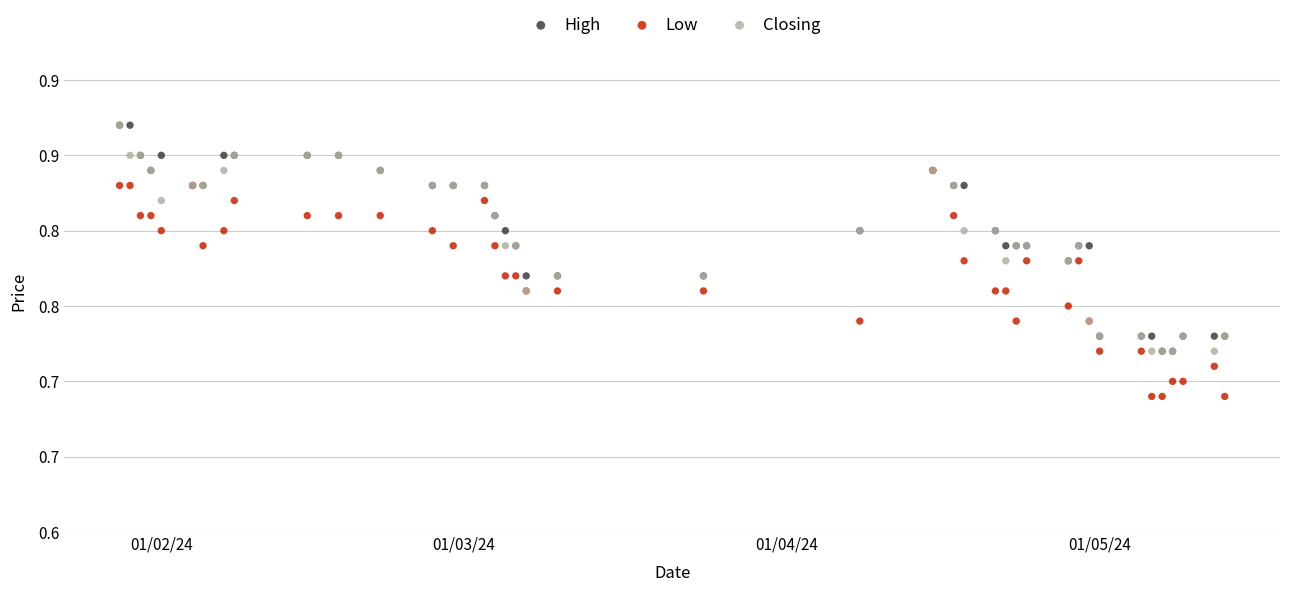

What are all the series names shown in the legend?

High, Low, Closing